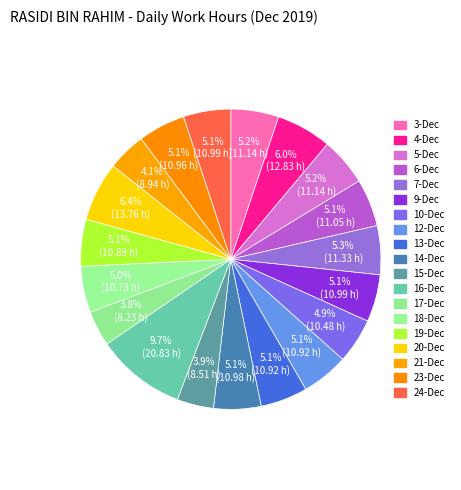

The 12-Dec slice represents 1% of the pie. True or false?

False